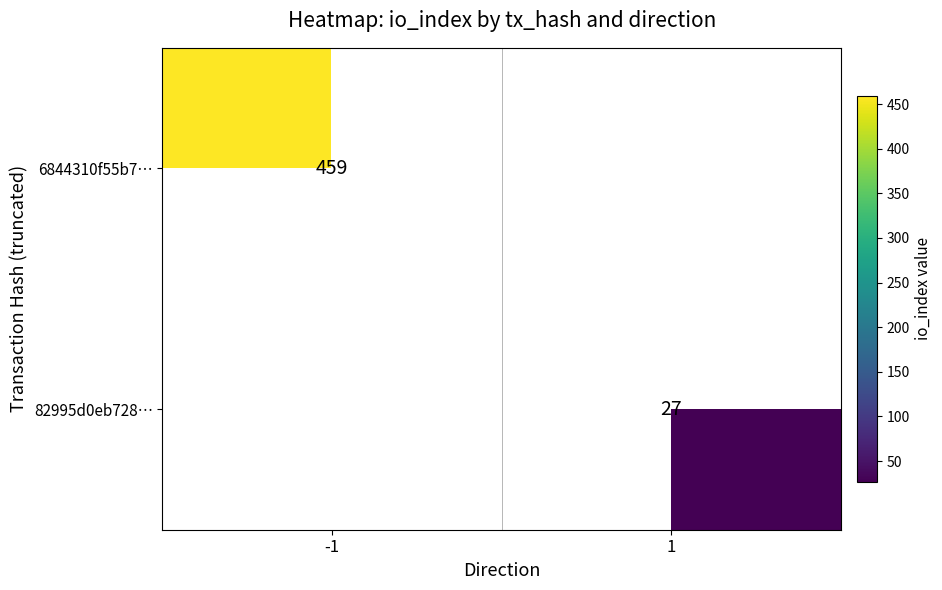

What is the total value across all series at 1?

27